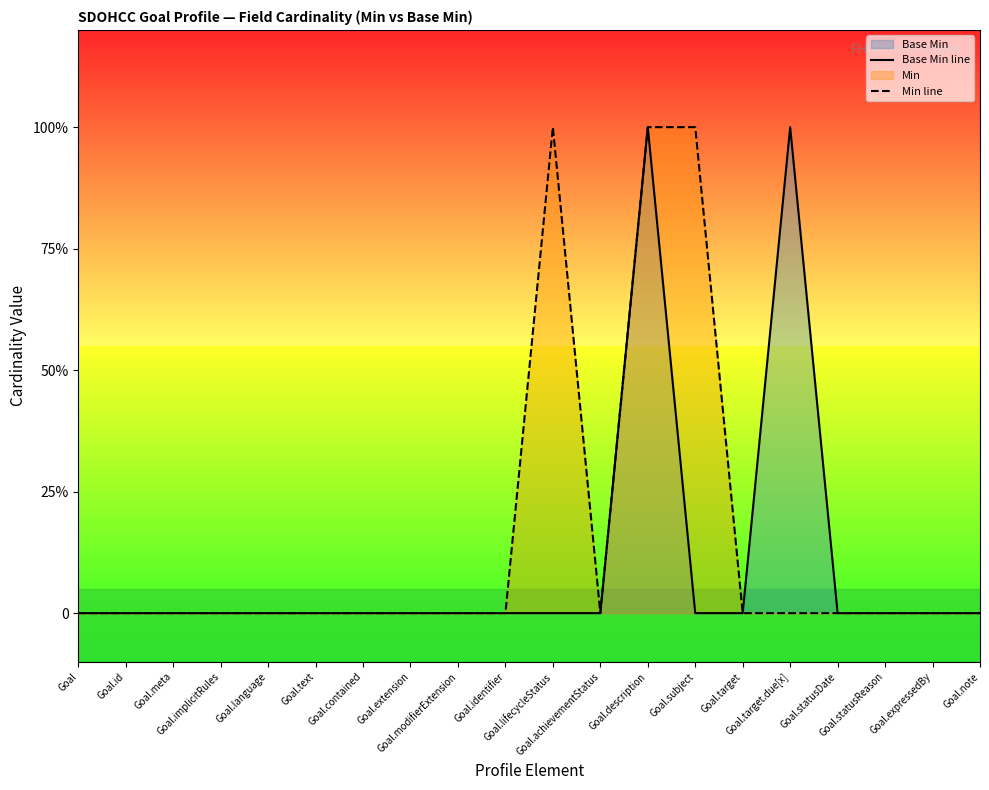

Rank the series by their maximum value, from lowest to highest.

Base Min line, Min line